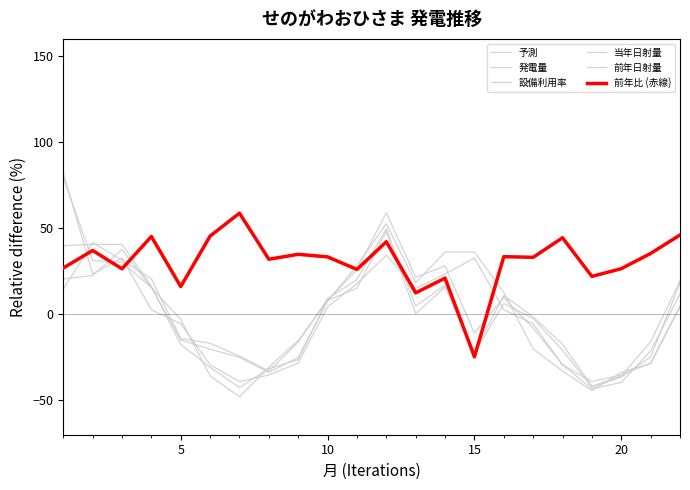

Does the chart display data point markers on the line(s)?

No